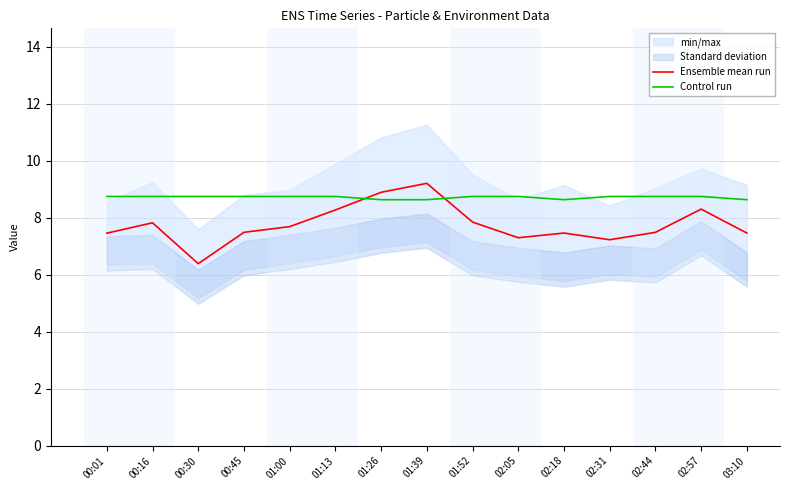

How many intersections are there between Control run and Ensemble mean run?

2